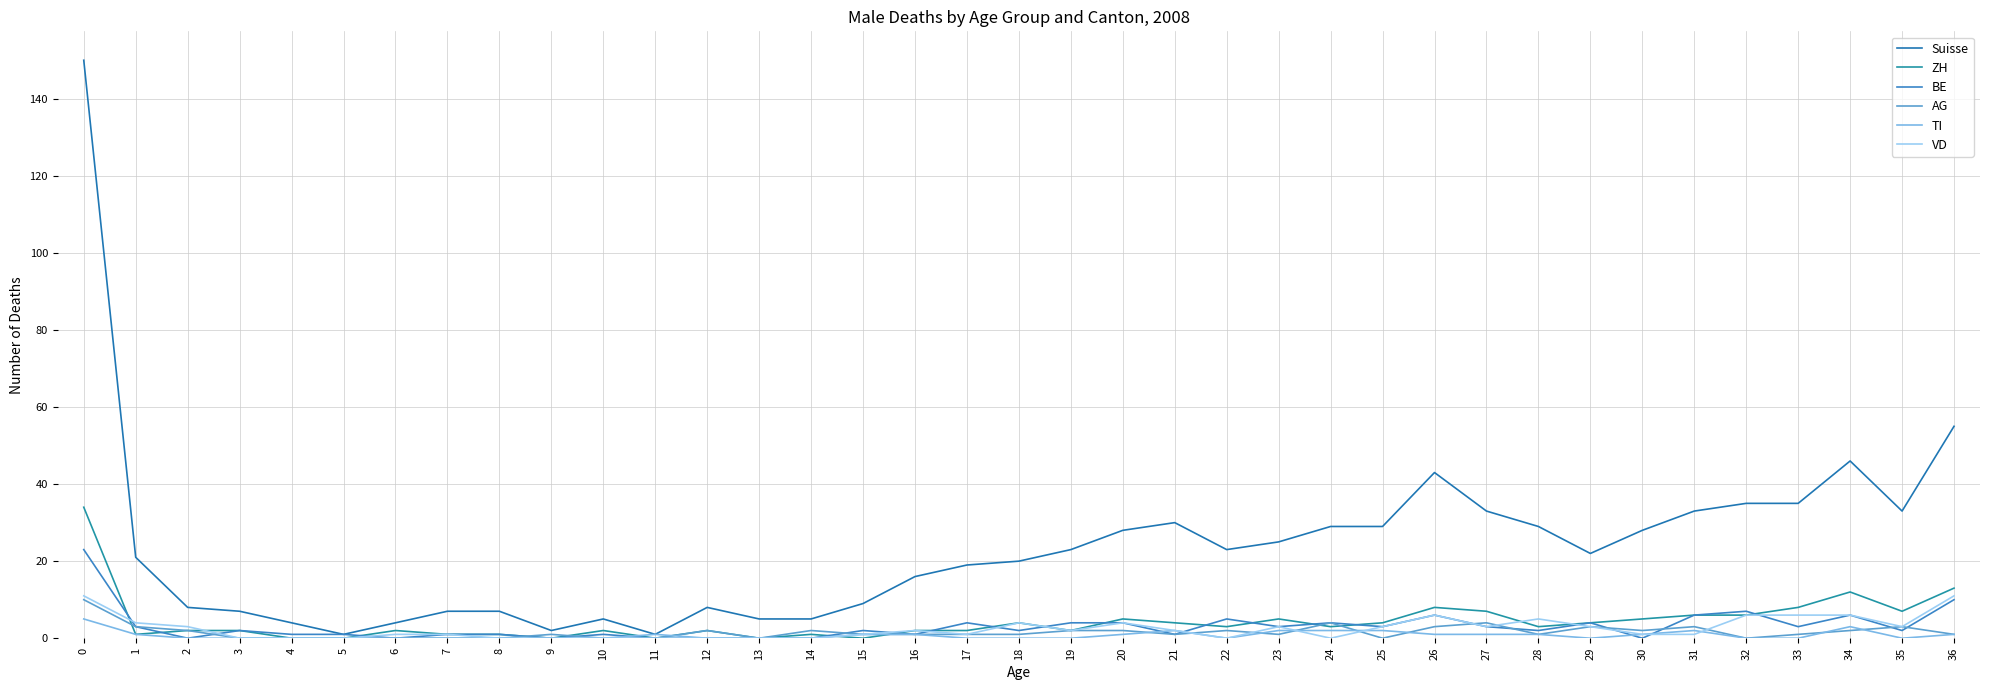

Is it true that AG equals 4 at 27?

True